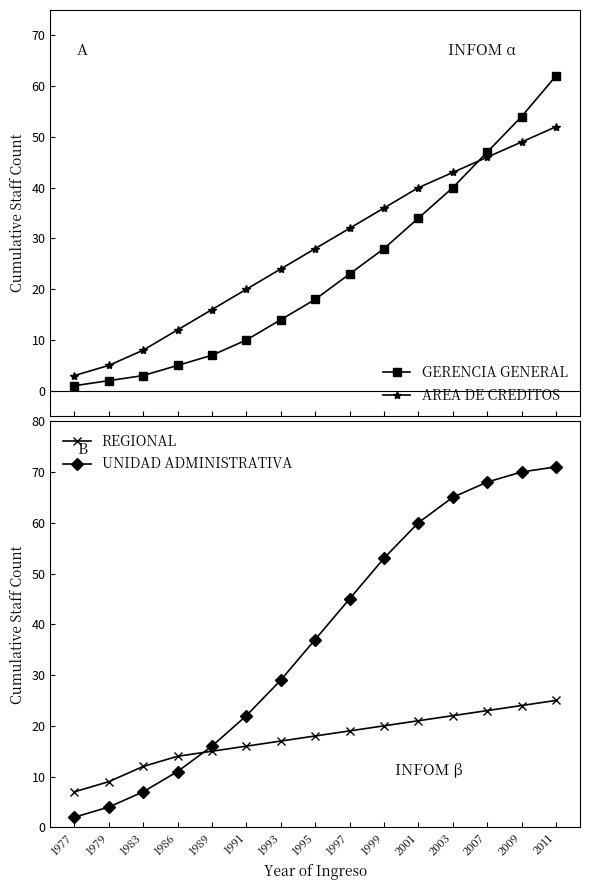

What is the difference between the GERENCIA GENERAL values at 1991 and 1983?

7